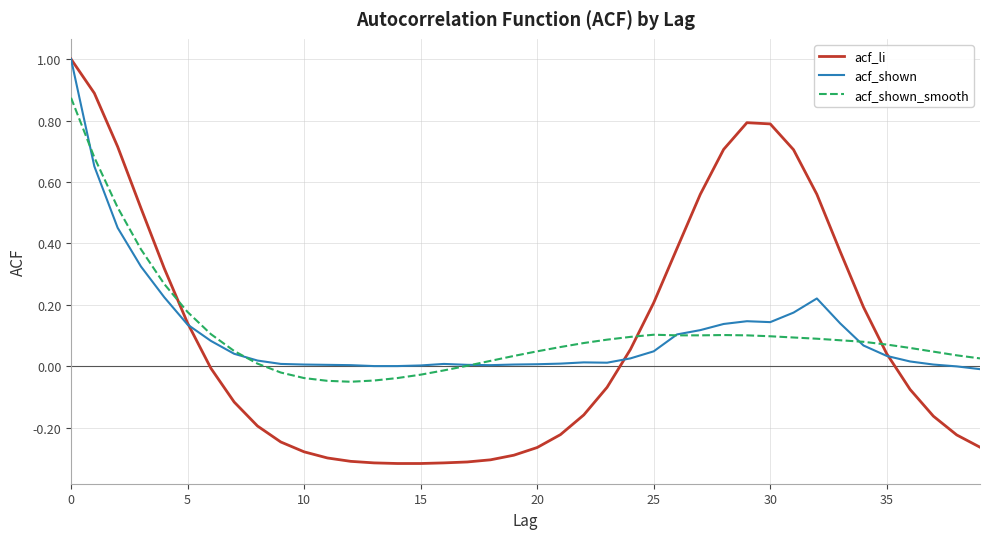

Count the number of categories in the chart.

40